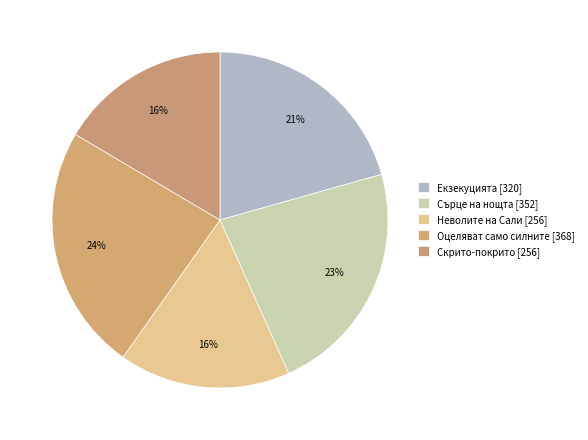

How many slices are in this pie chart?

5